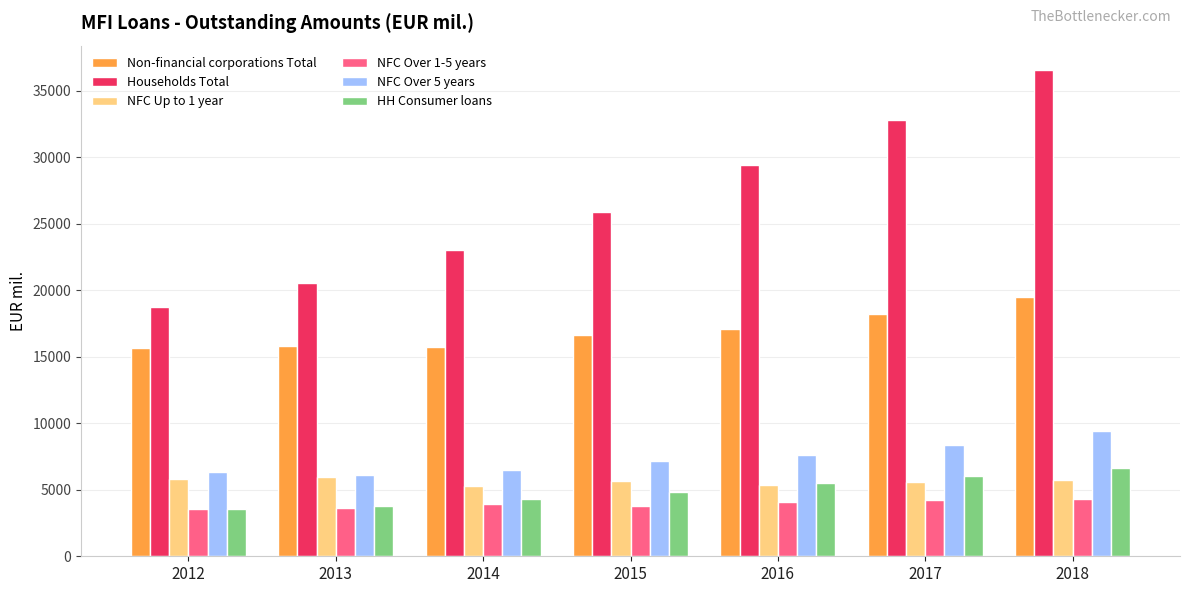

What is the sum of the Non-financial corporations Total values at 2016 and 2012?

32759